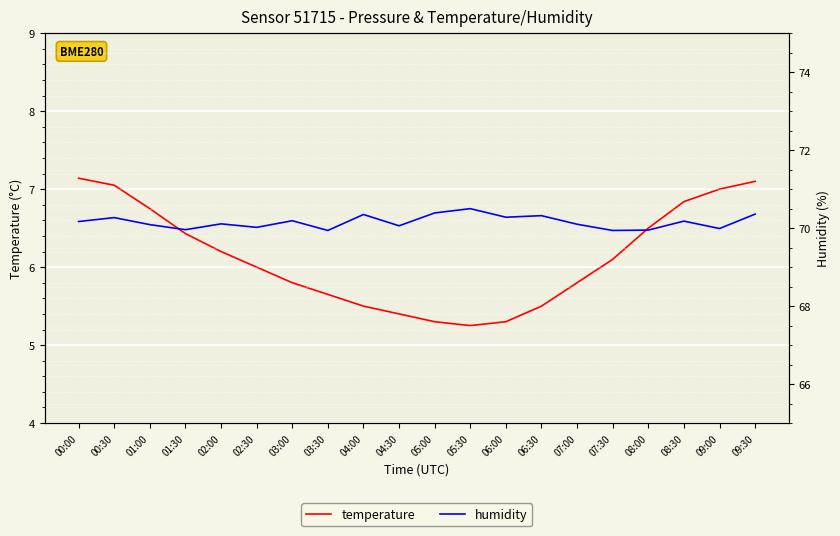

True or false: humidity and temperature intersect in this chart.

False